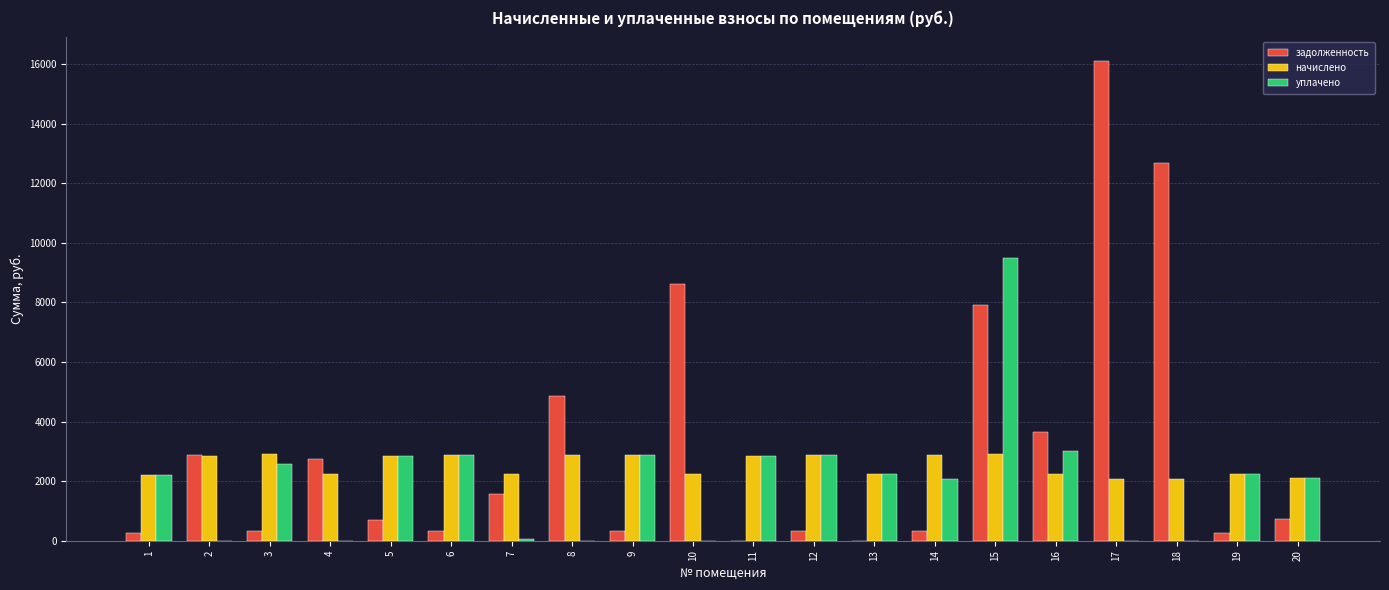

How many groups of bars are there?

20